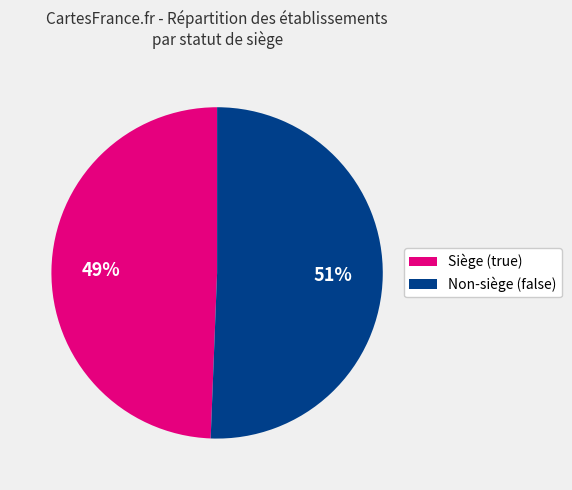

Is there any slice that represents more than half of the pie?

Yes